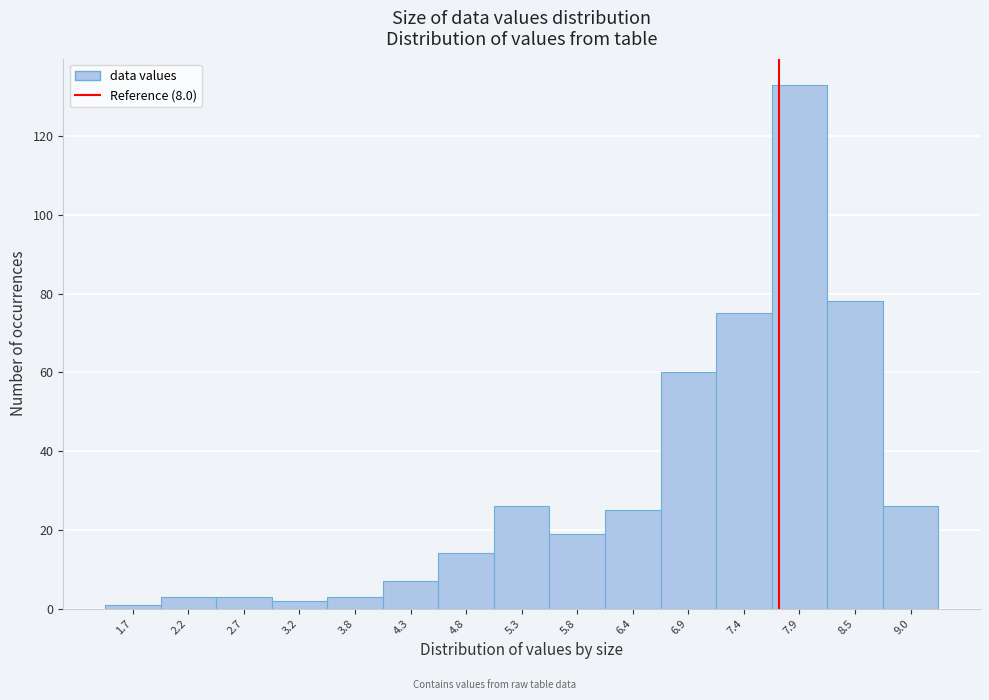

Reading right to left, extract all data points from this chart.

9.0=26	8.5=78	7.9=133	7.4=75	6.9=60	6.4=25	5.8=19	5.3=26	4.8=14	4.3=7	3.8=3	3.2=2	2.7=3	2.2=3	1.7=1